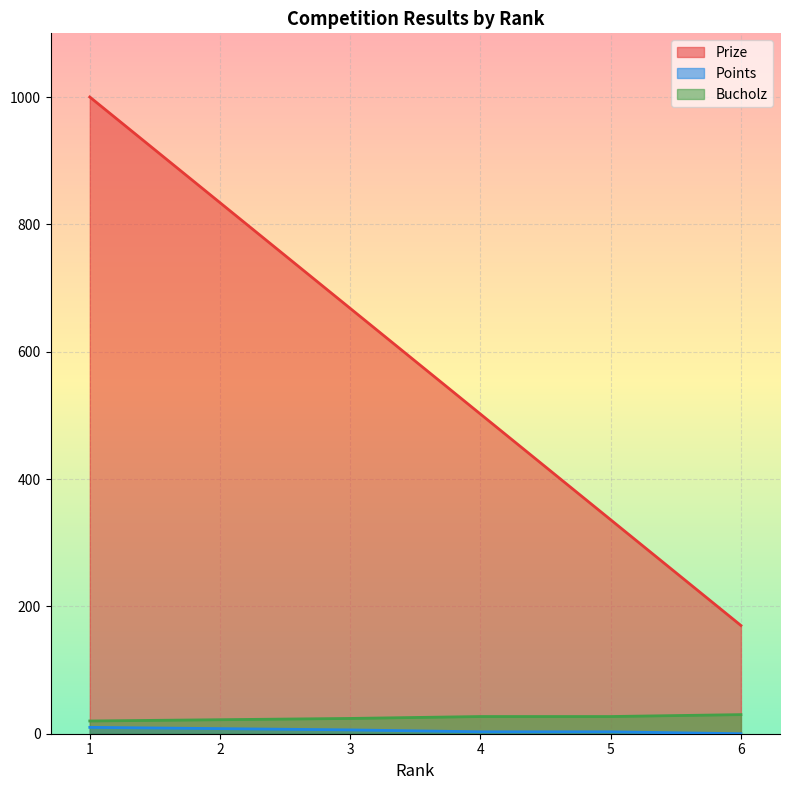

How many values in the Prize series are below 668?

3